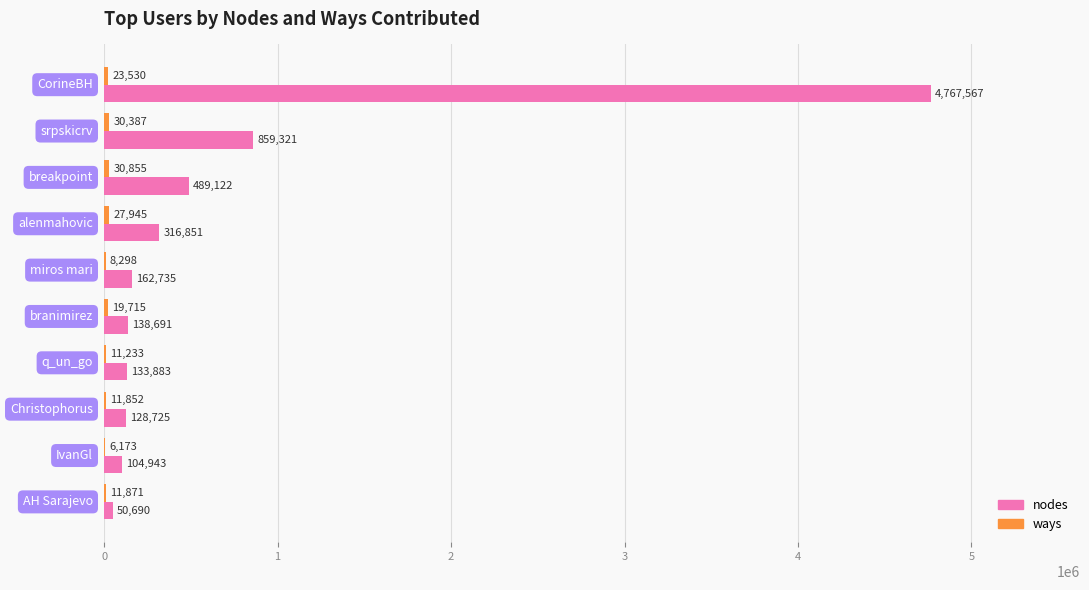

Which series has the largest range (max minus min)?

nodes